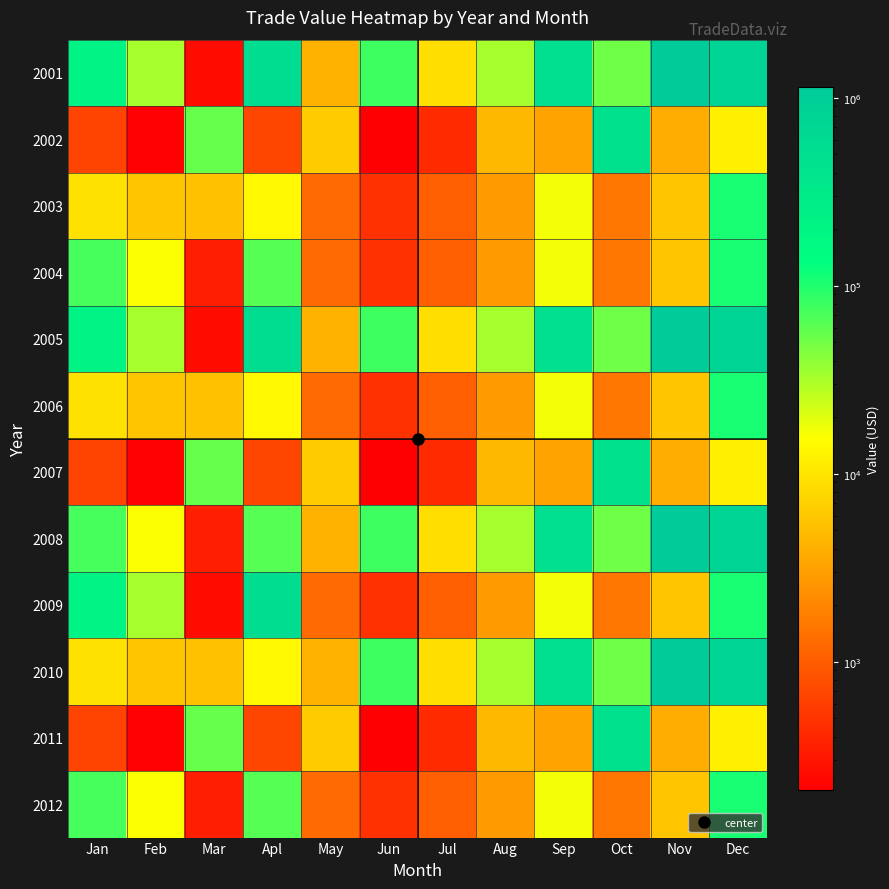

What is the total value across all series at Oct?

1575851